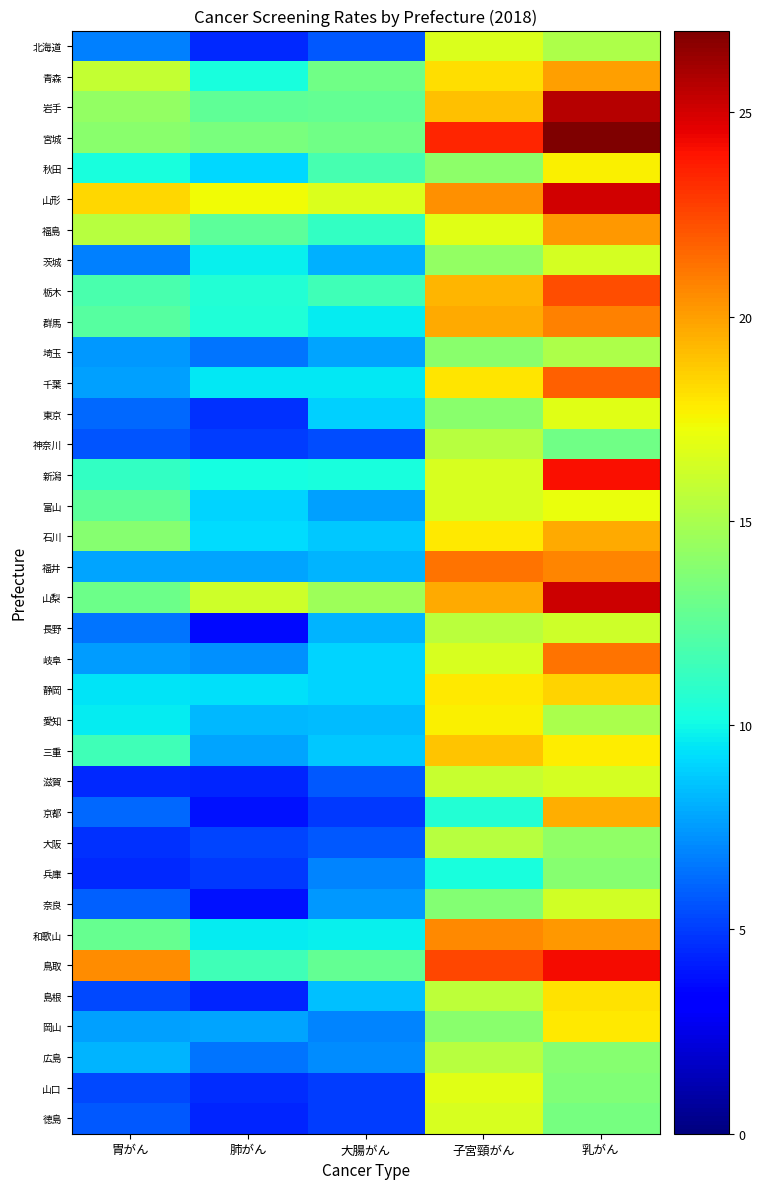

At how many categories does at least one series exceed 23?

2